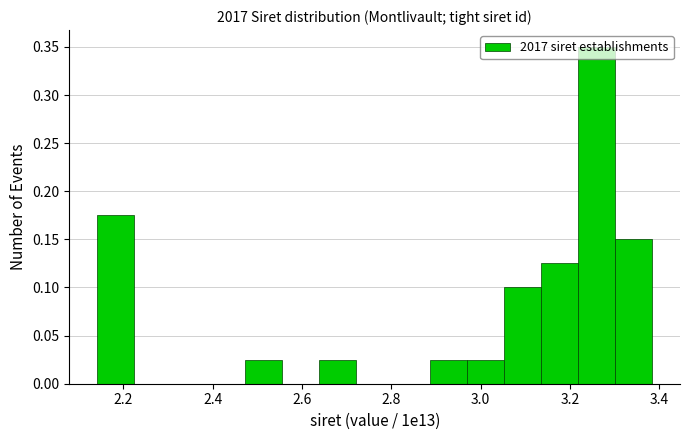

Which range on the x-axis has the tallest bar?

3.22 to 3.30